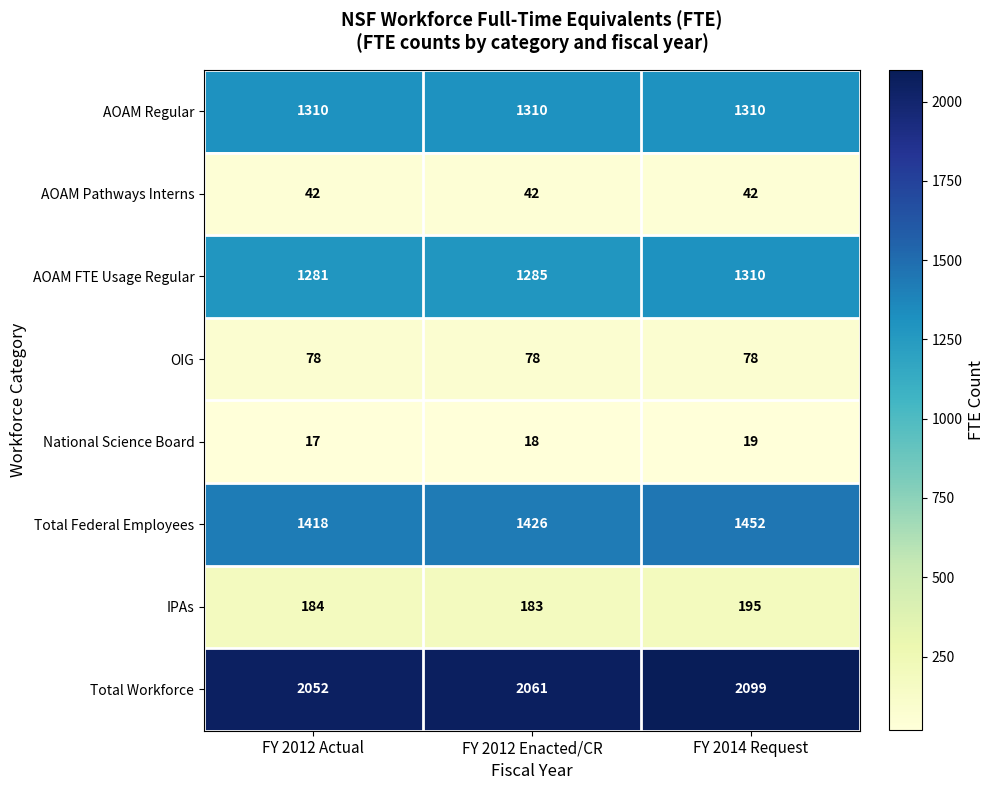

At how many categories does at least one series exceed 1674?

3